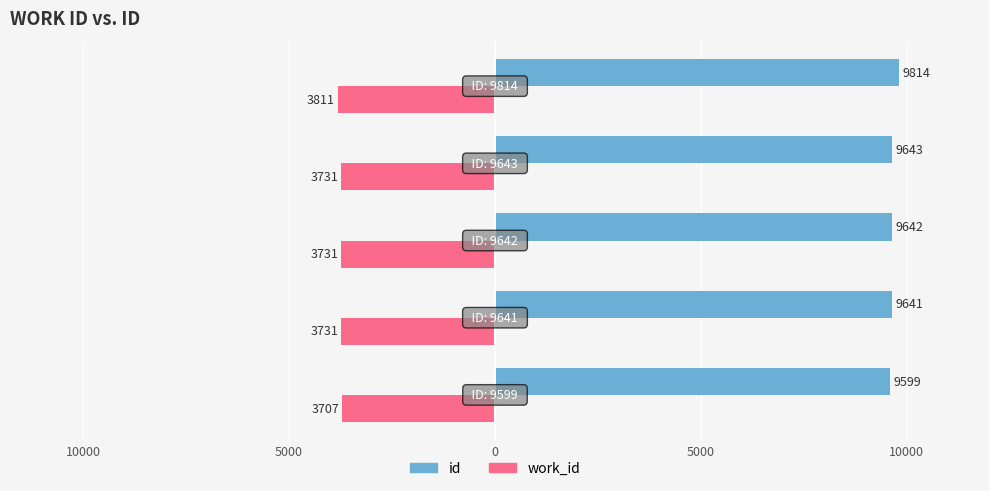

What are all the series names shown in the legend?

id, work_id